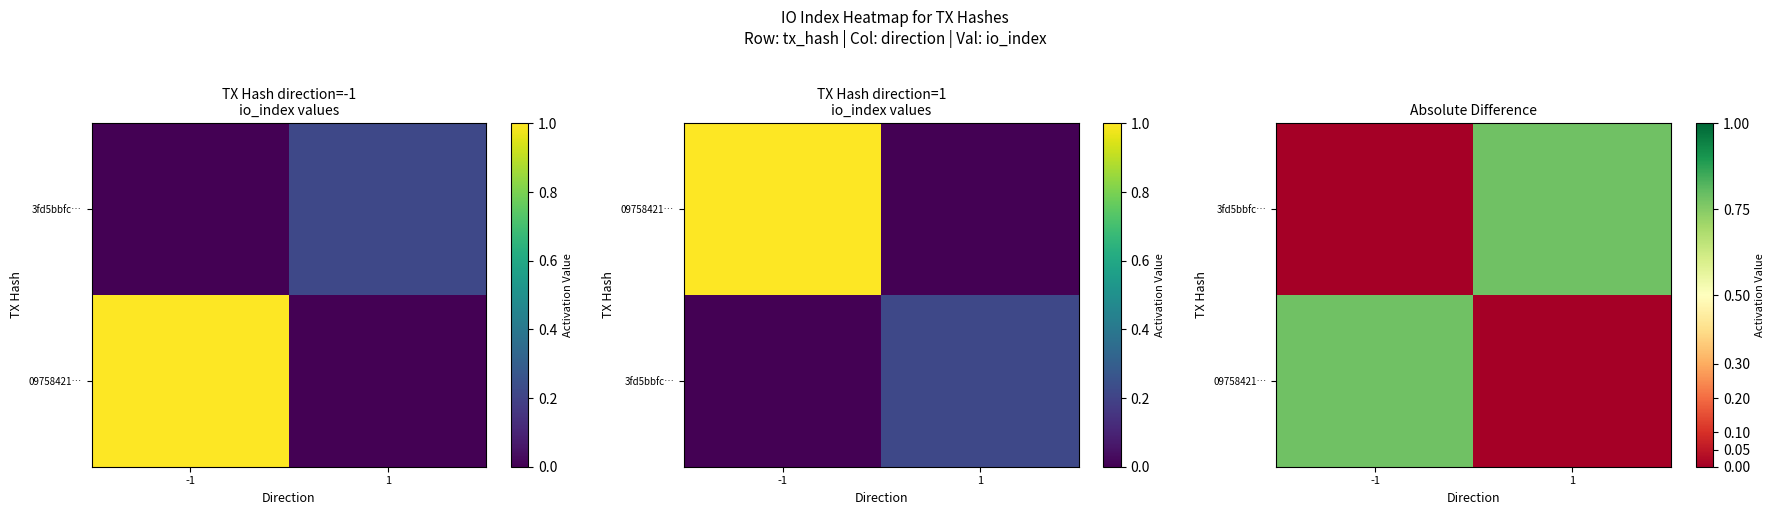

What is the total value across all series at -1?

0.8